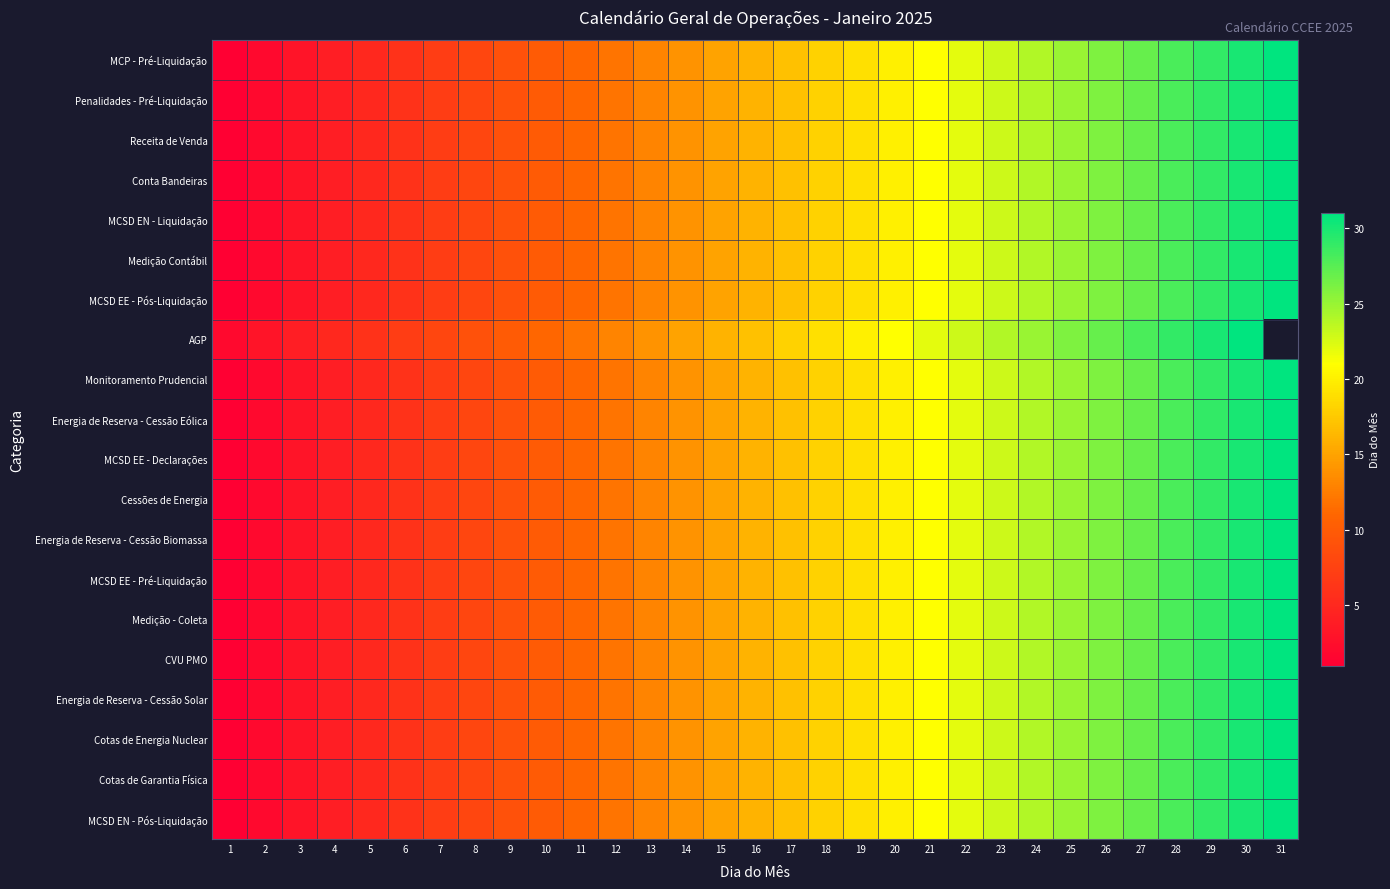

How many values in the Conta Bandeiras series exceed 16?

15